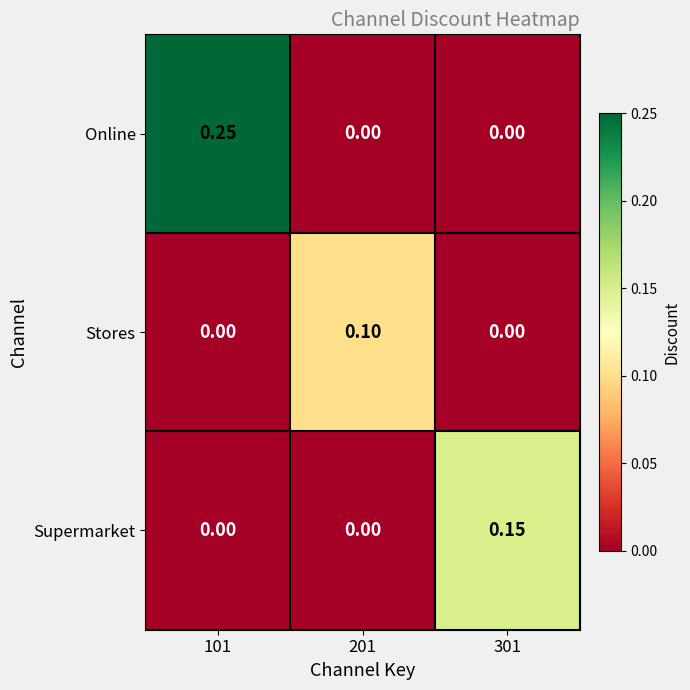

Count the number of categories in the chart.

3